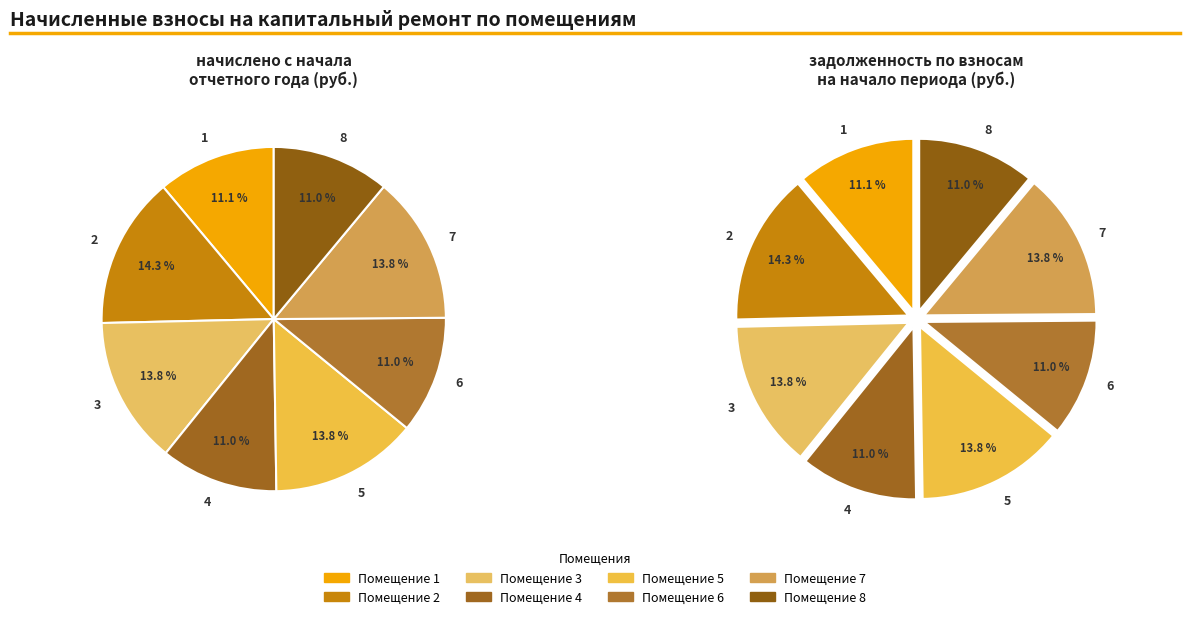

How many slices are in this pie chart?

8